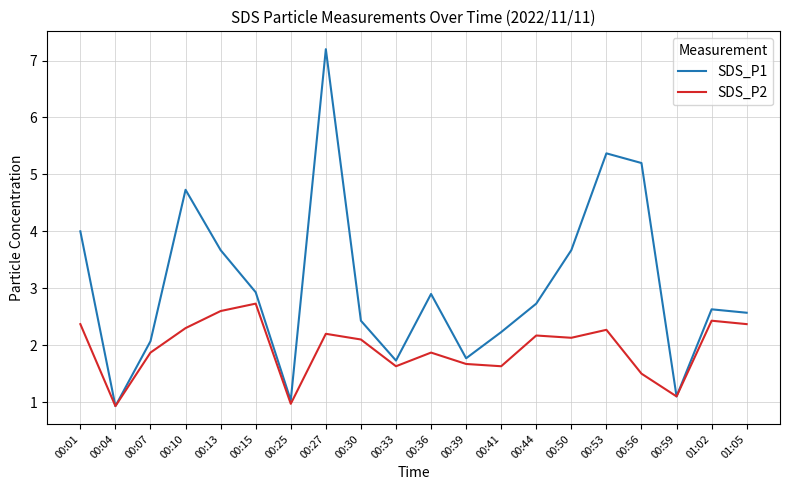

Which category has the lowest value in the SDS_P1 series?

00:04